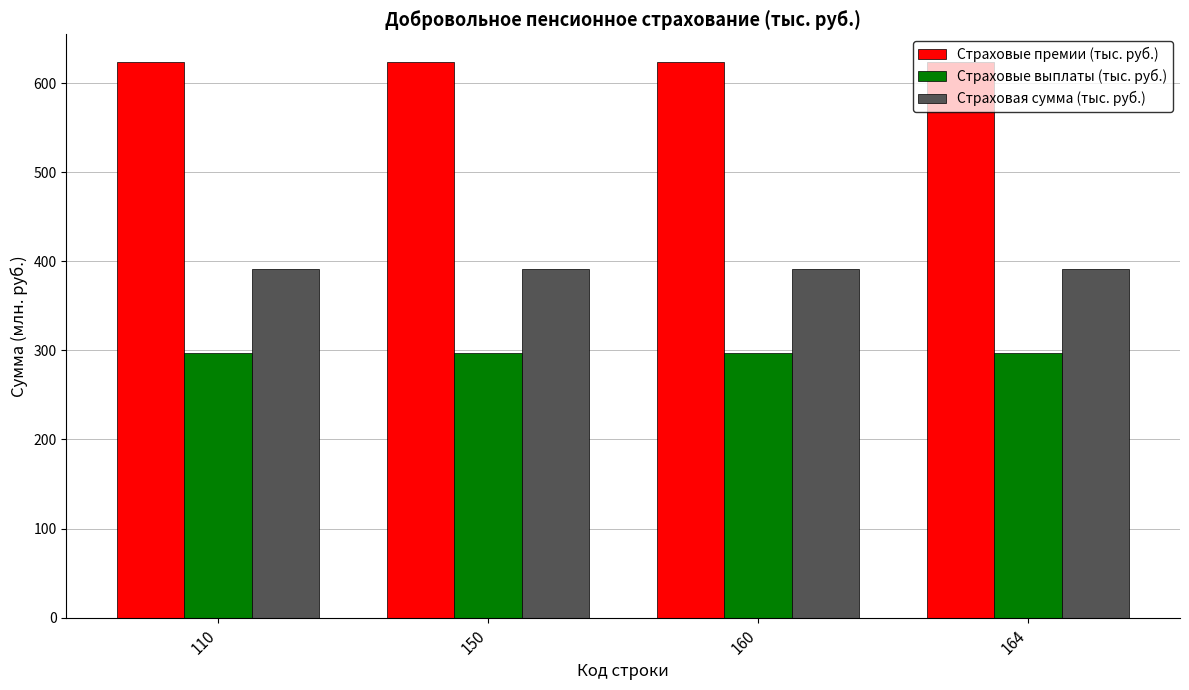

Is it true that Страховые премии (тыс. руб.) equals 623.5 at 164?

True